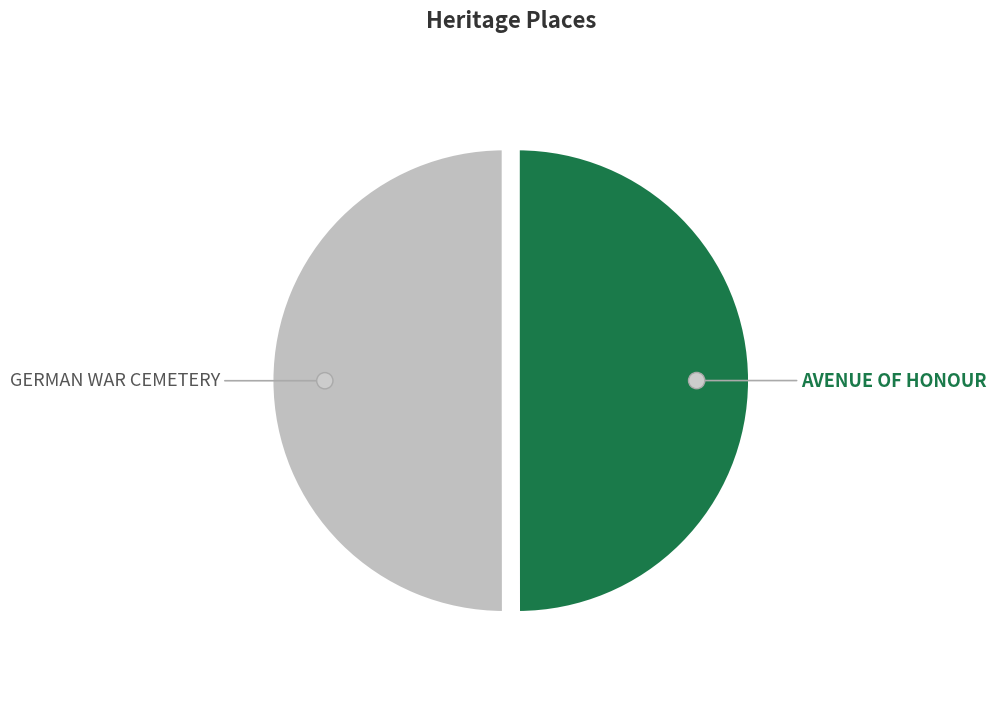

What percentage is the GERMAN WAR CEMETERY slice, to the nearest percent?

50%